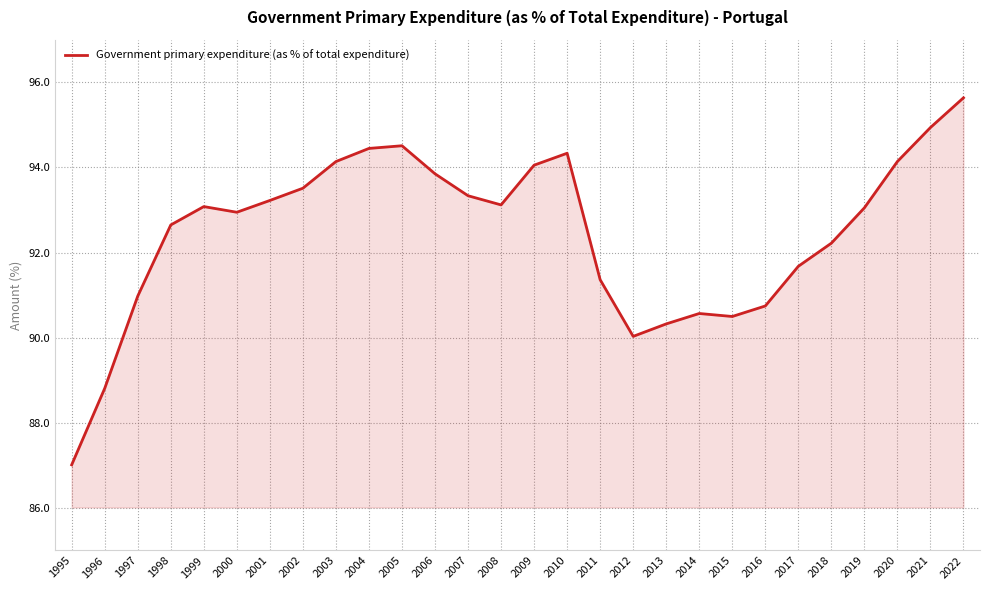

True or false: there are more than 1 points higher than both neighbors.

True